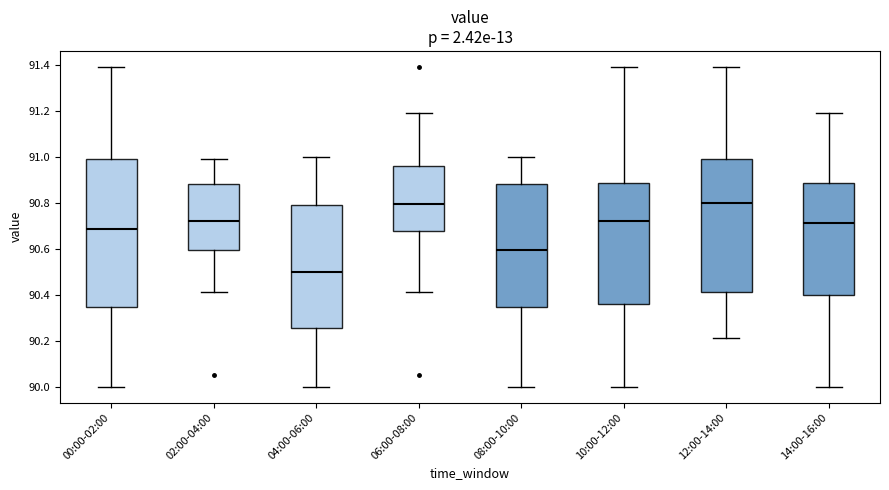

Which box is the tallest, from its lower edge to its upper edge?

00:00-02:00